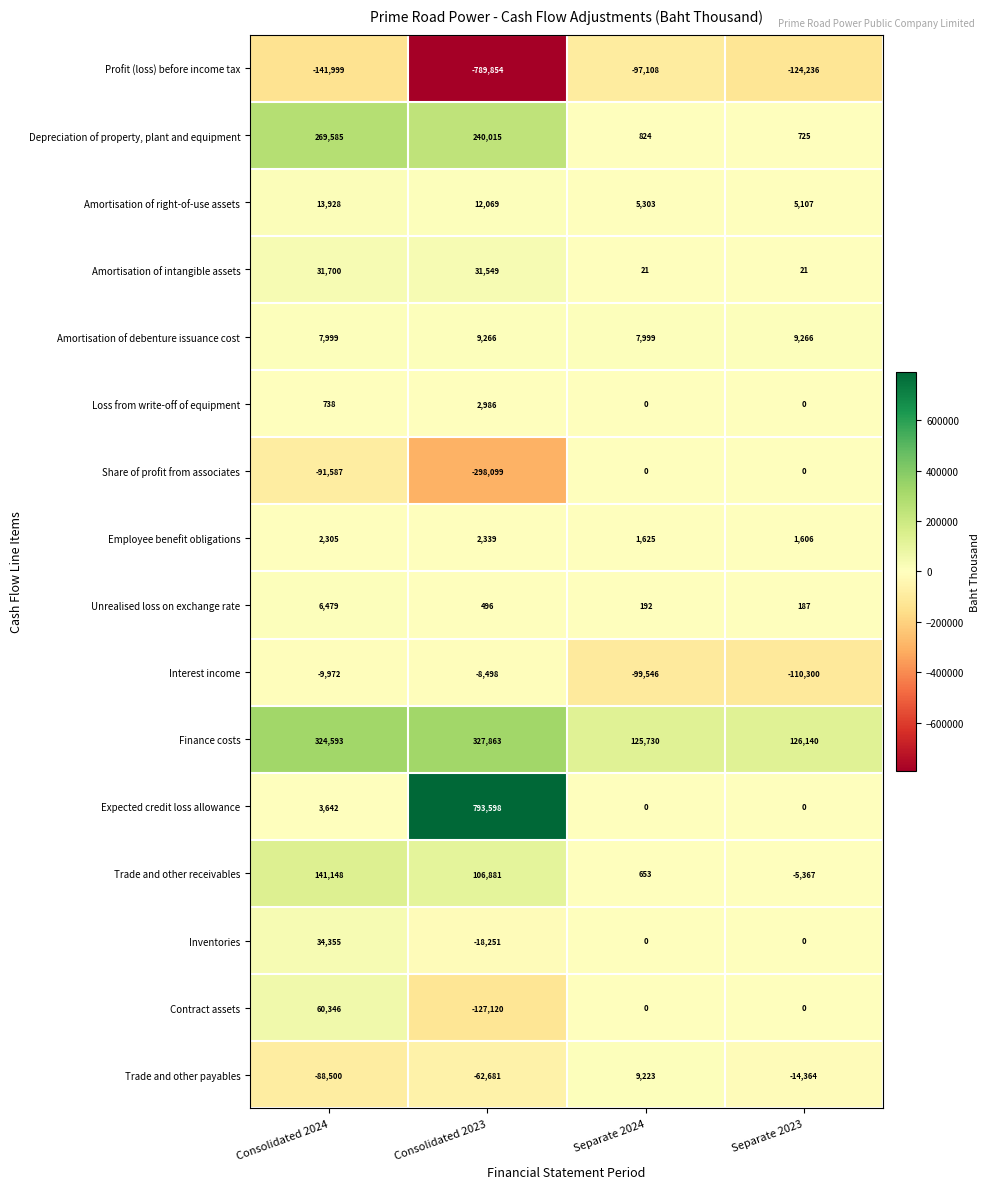

How many data points does each series have?

4